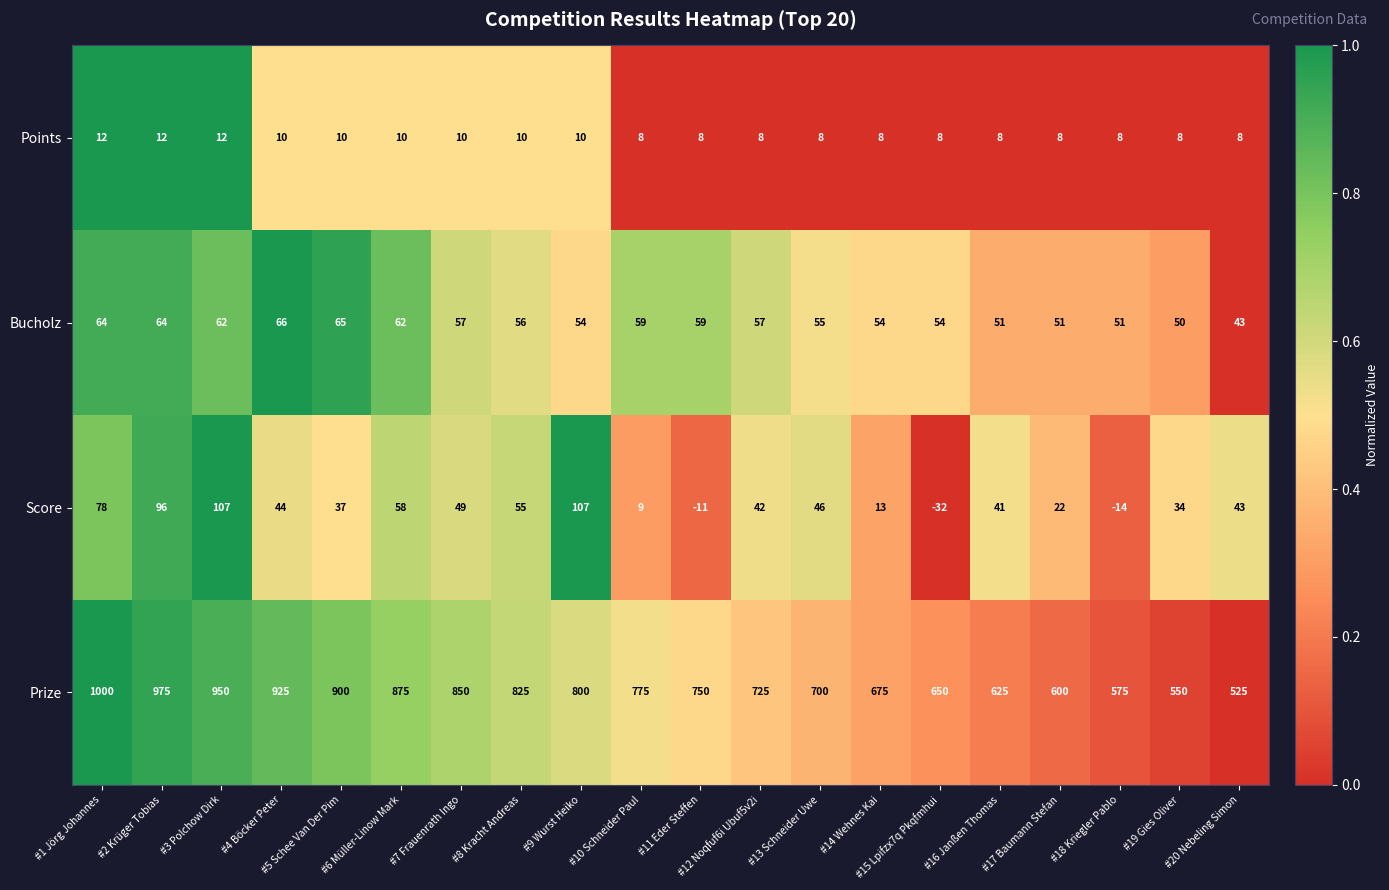

What is the spread (max minus min) of values at #11 Eder Steffen?

761